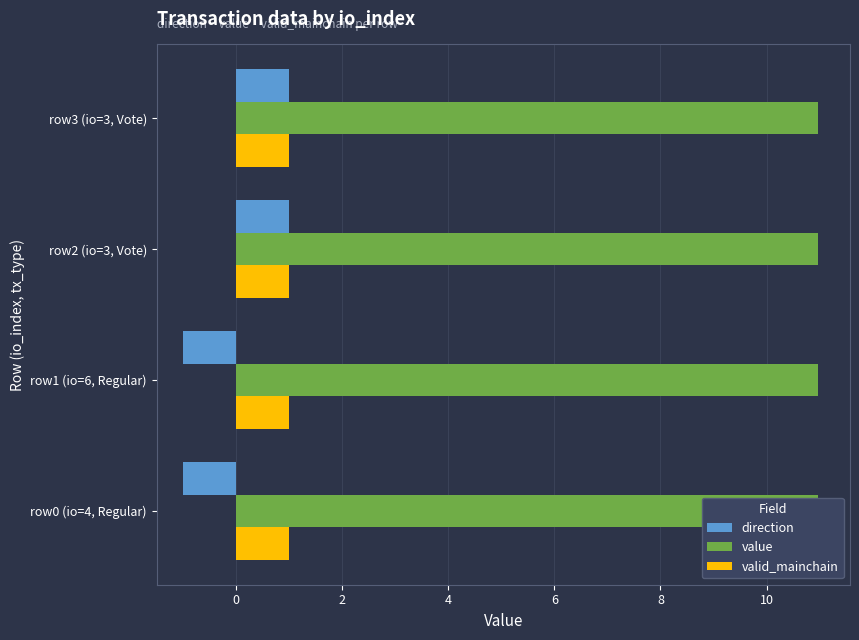

Count the number of categories in the chart.

4